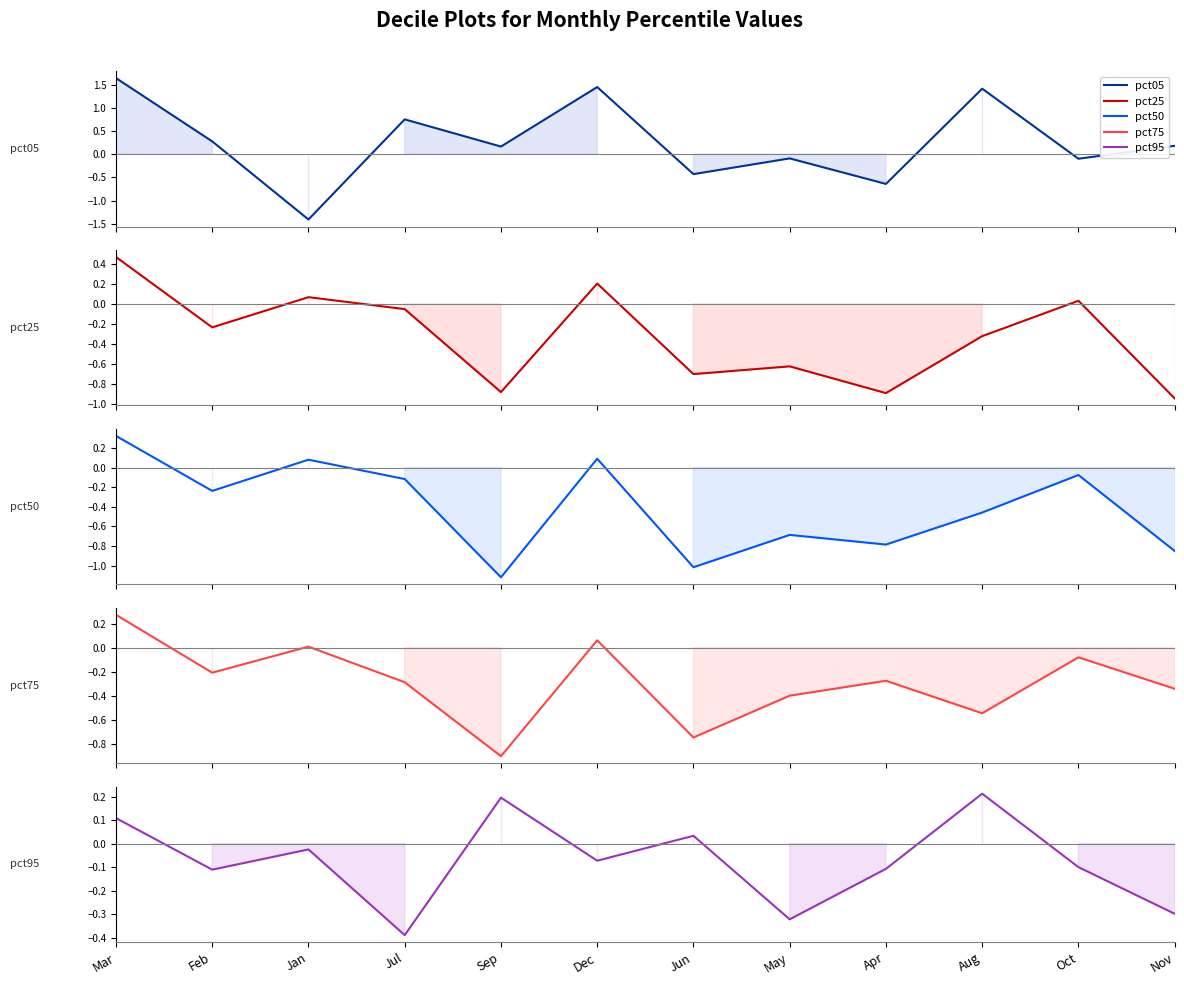

Which series ends up on top after the final intersection of pct50 and pct25?

pct50